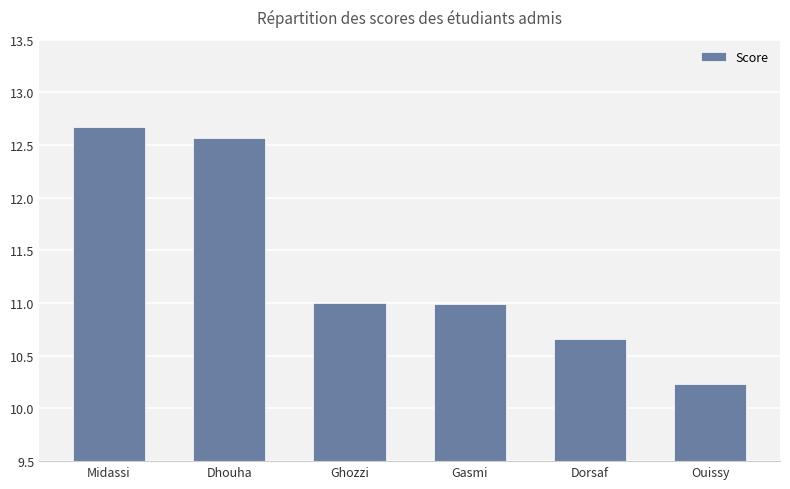

What is the value of the 1st bar from the left?

12.7